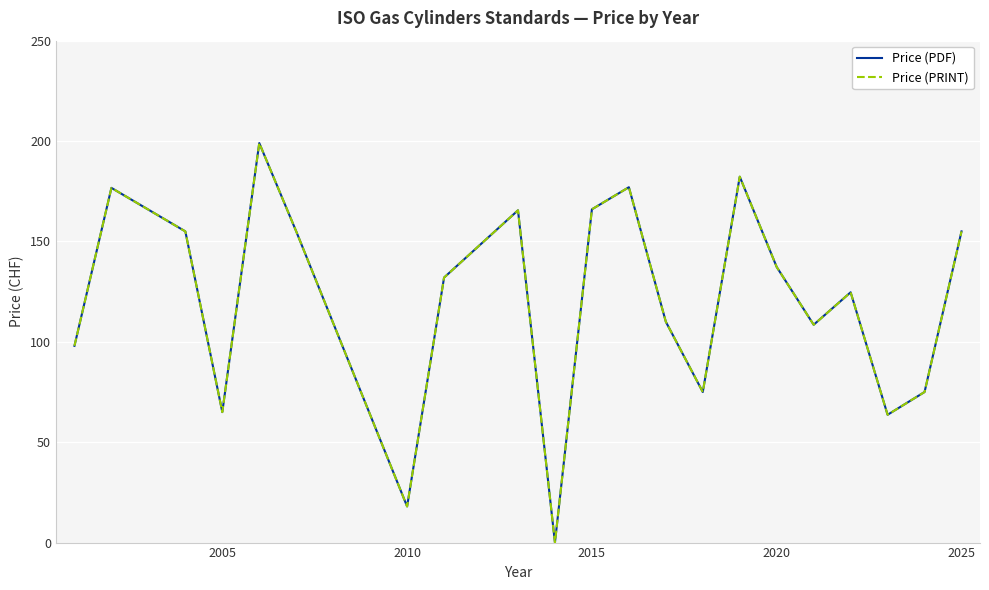

In Price (PRINT), how many points are lower than both neighbors (excluding endpoints)?

6